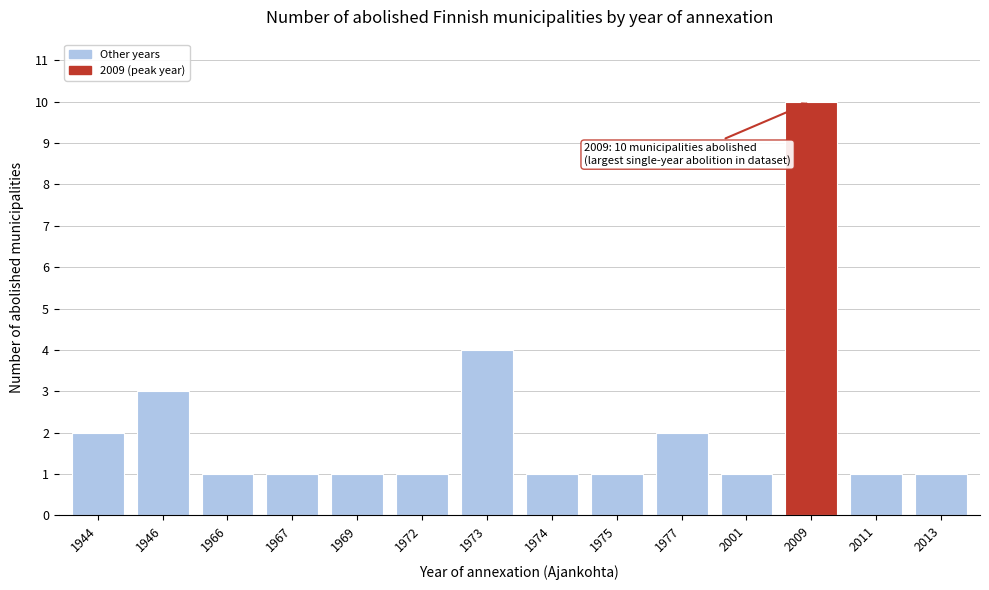

Reading right to left, what are all the values shown in this chart?

2013=1	2011=1	2009=10	2001=1	1977=2	1975=1	1974=1	1973=4	1972=1	1969=1	1967=1	1966=1	1946=3	1944=2